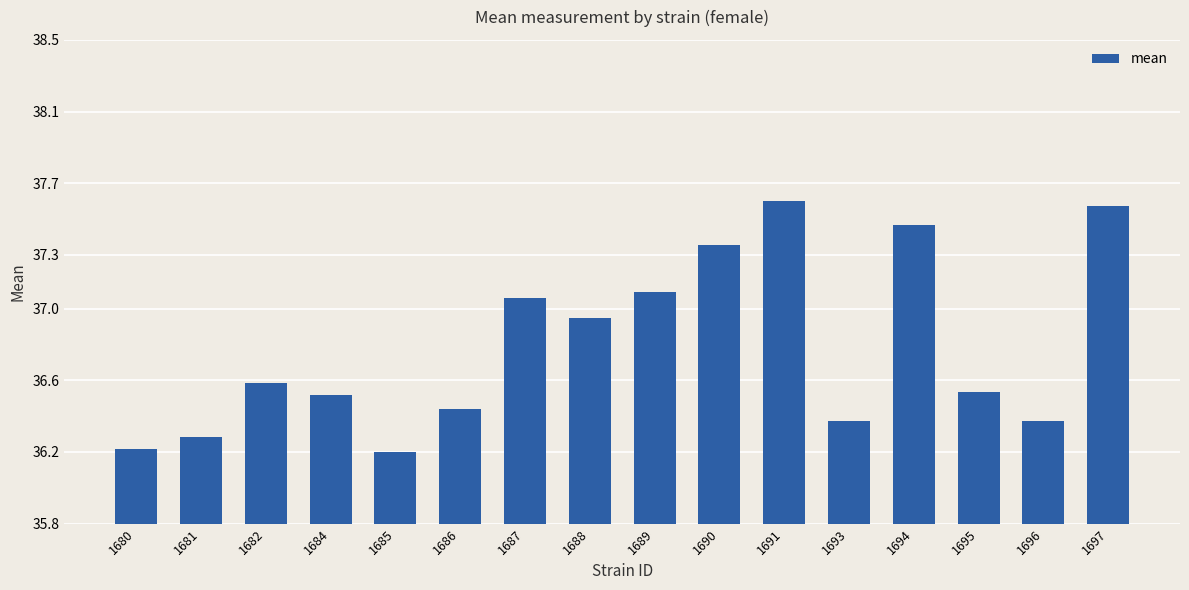

How many series are shown in this chart?

1